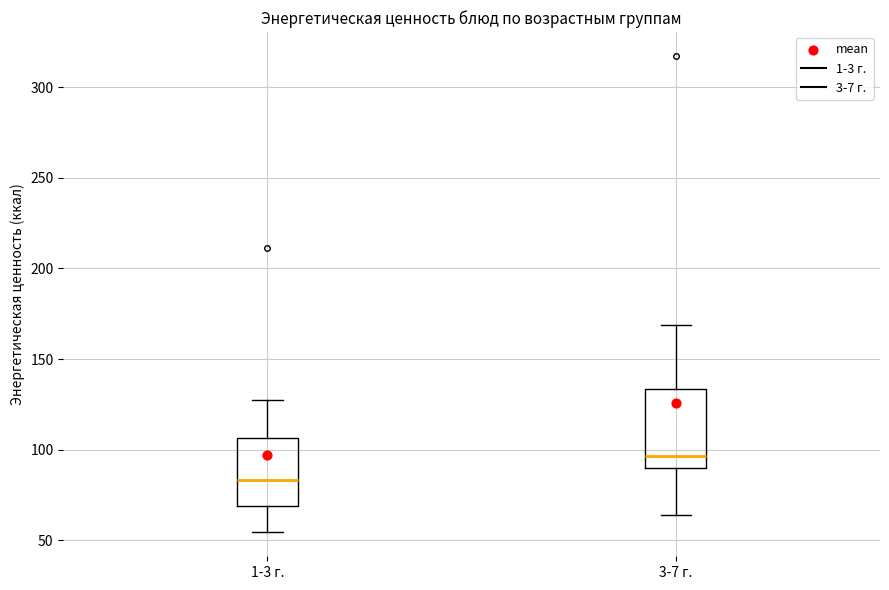

Which box's median line is the highest?

3-7 г.